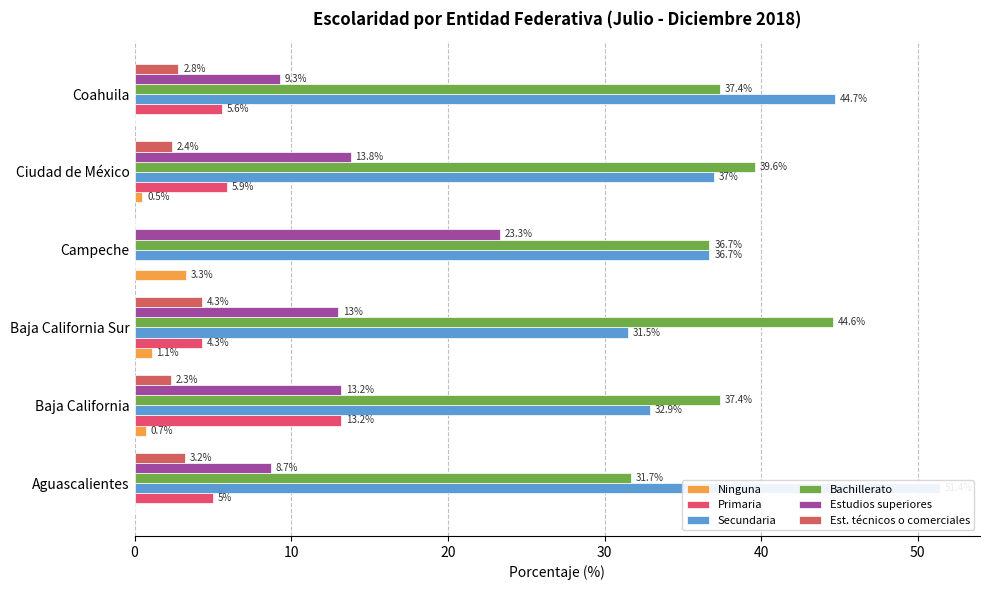

Which has a higher value, 20 or 40?

20